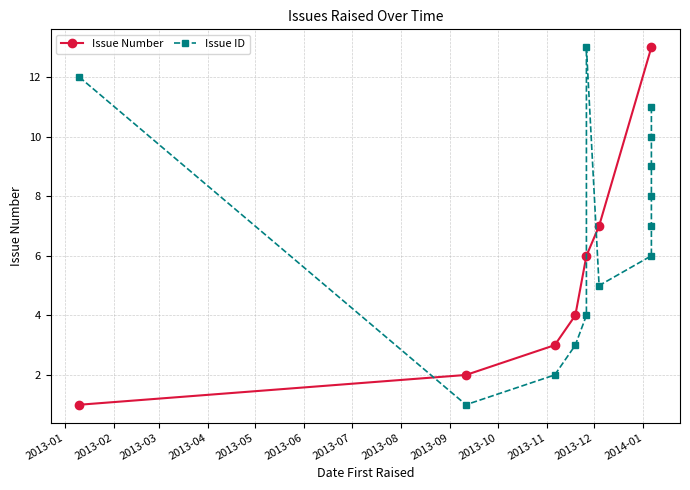

What is the value of the 12th point from the left?

12